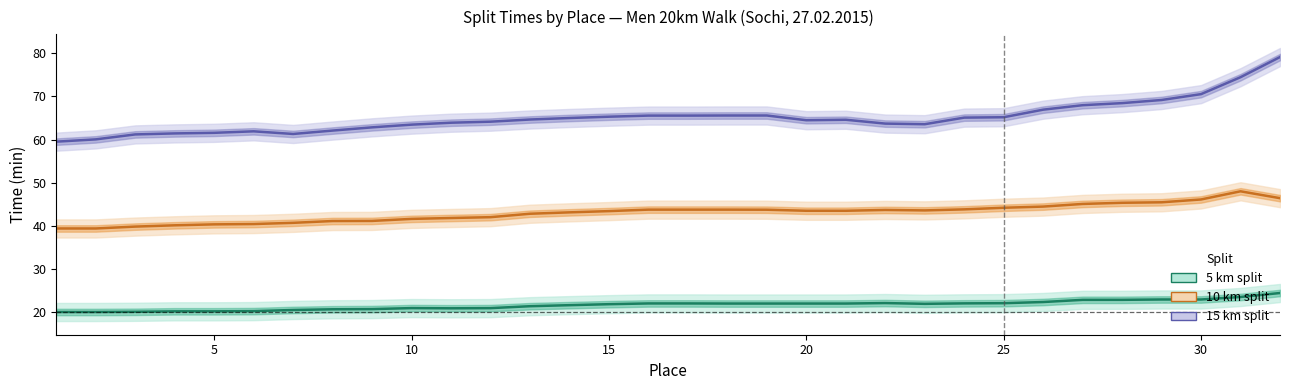

What is the maximum value shown in the chart?

79.1